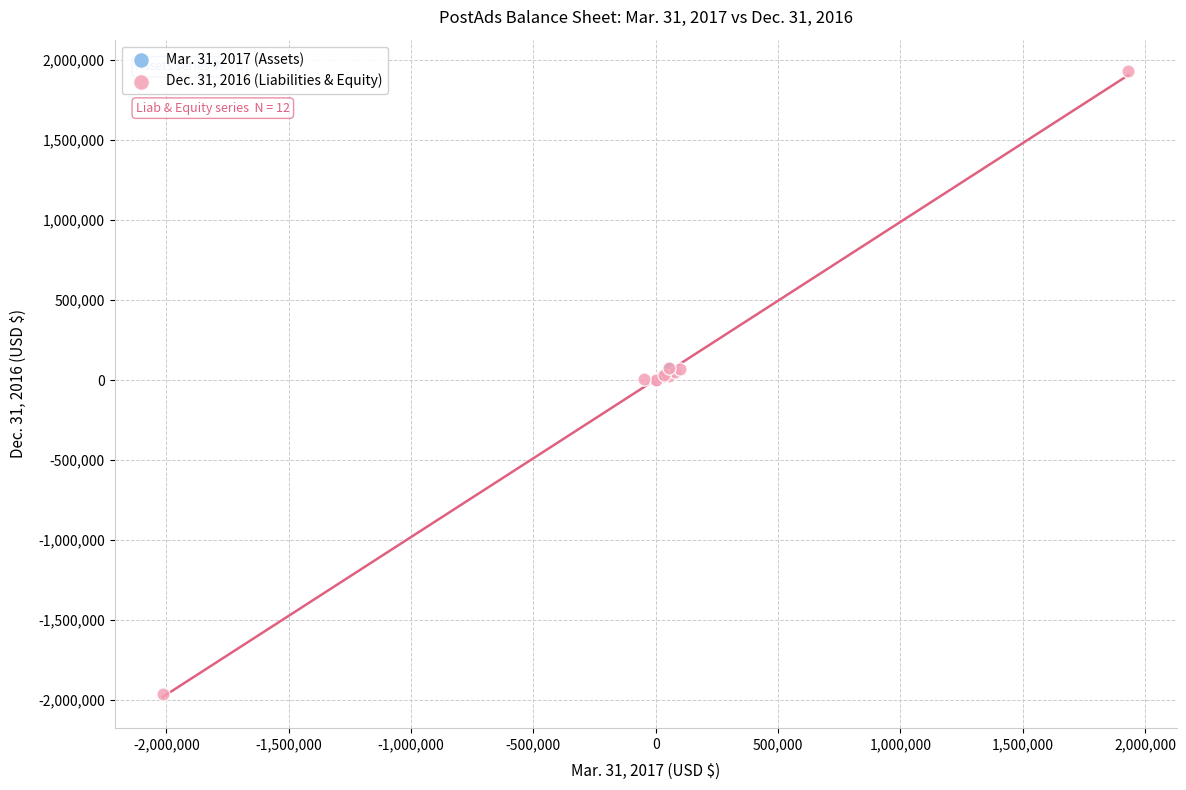

Which series reaches the minimum Y coordinate?

Dec. 31, 2016 (Liabilities & Equity)